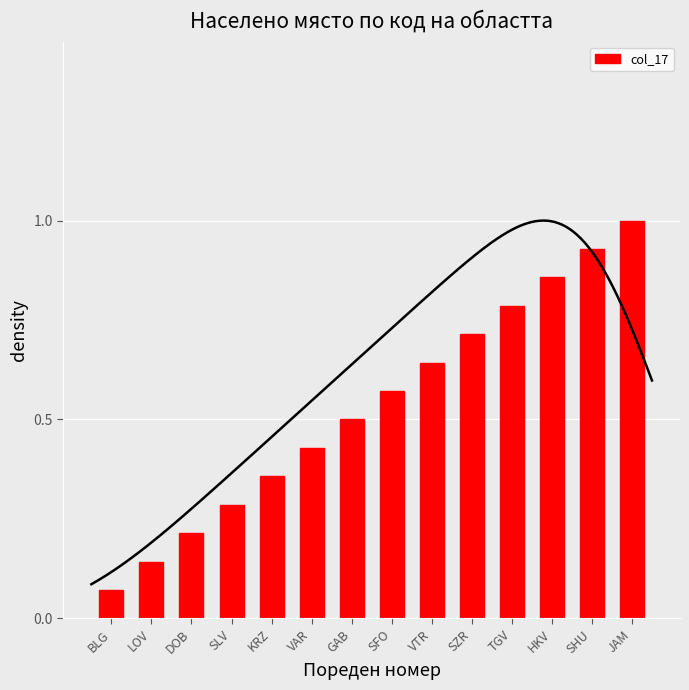

What is the minimum value shown in the chart?

0.1